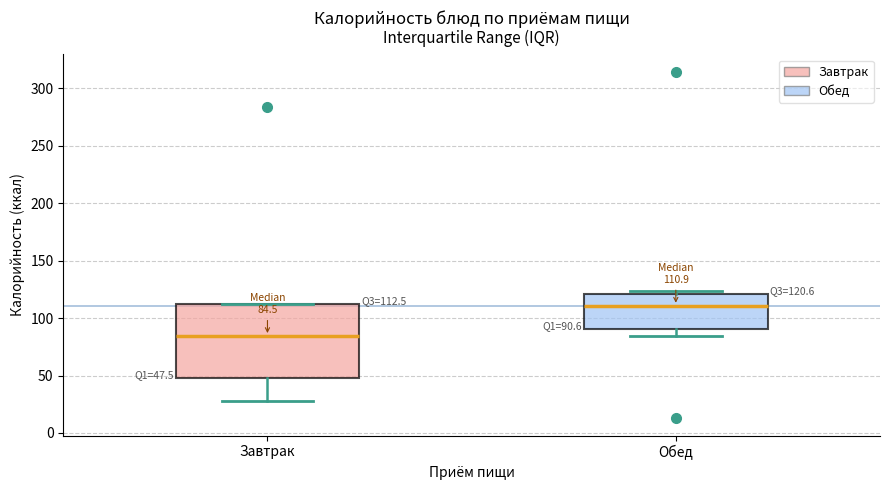

Comparing the boxes themselves (not the whiskers), which one is the tallest?

Завтрак